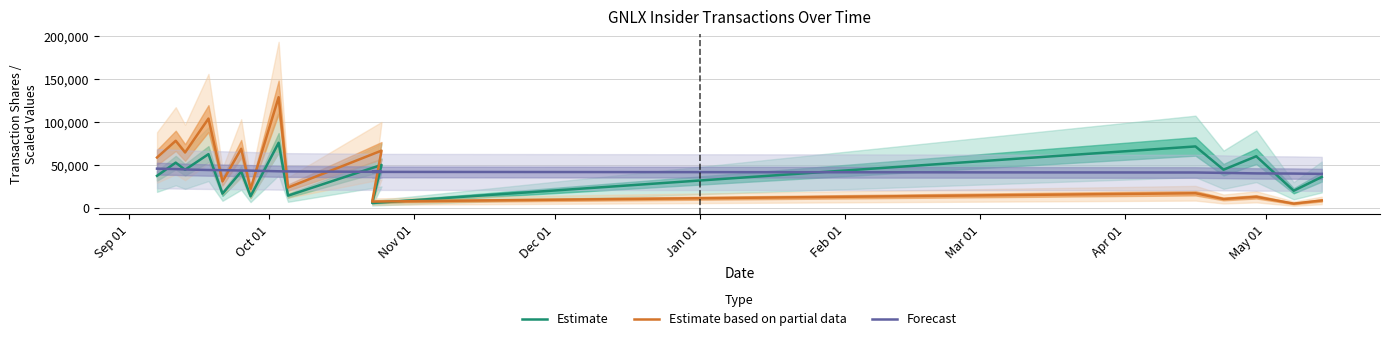

After their last crossing, which series has the higher values: Estimate based on partial data or Estimate?

Estimate